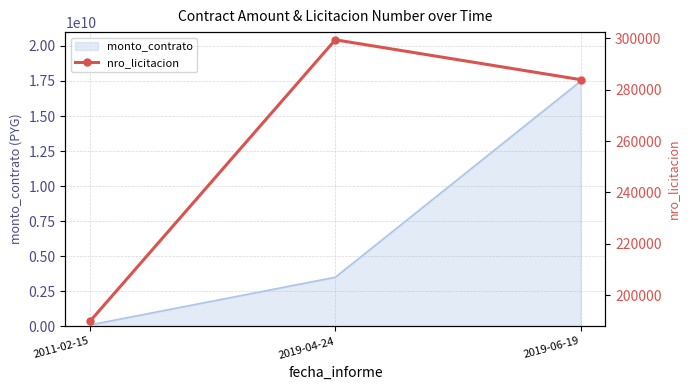

The value at 2019-06-19 is 283880. True or false?

True